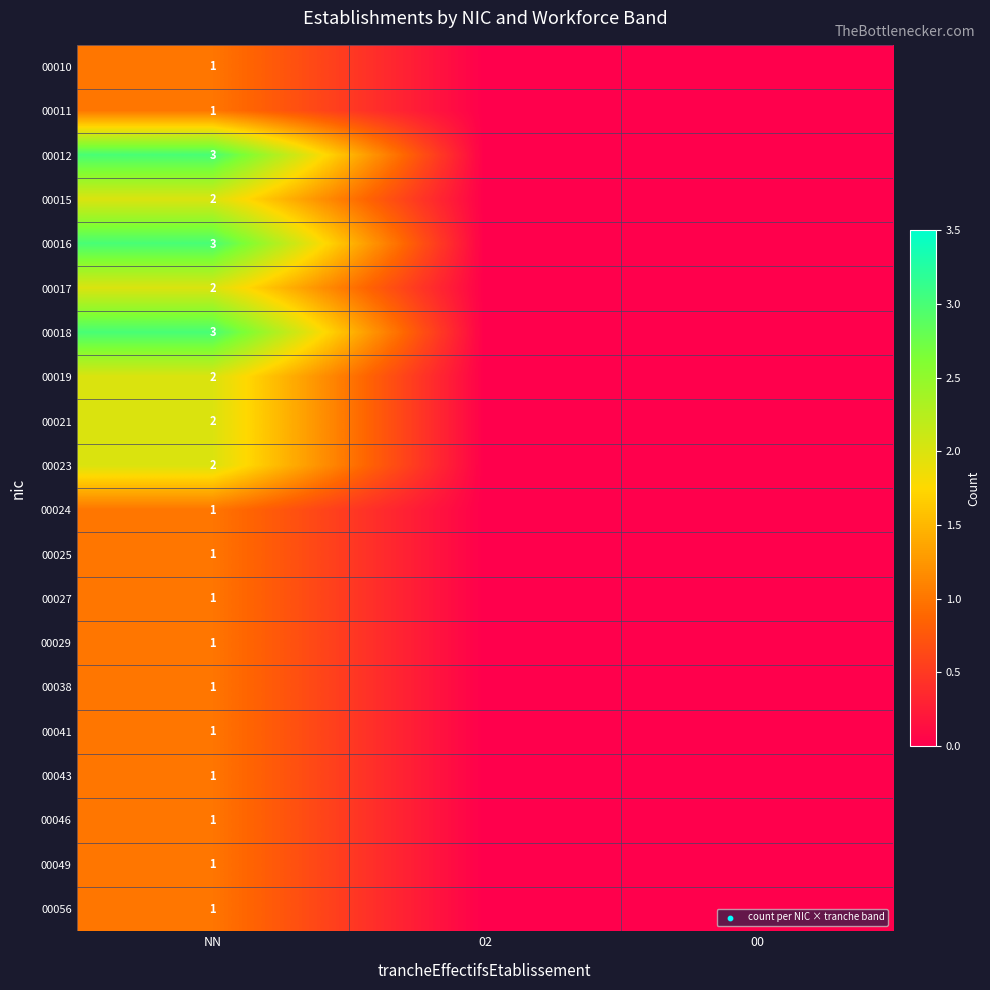

Is it true that 00021 equals 1 at NN?

False